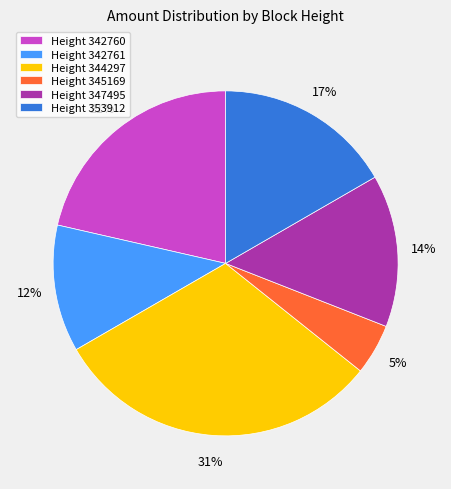

What percentage is the Height 345169 slice, to the nearest percent?

5%